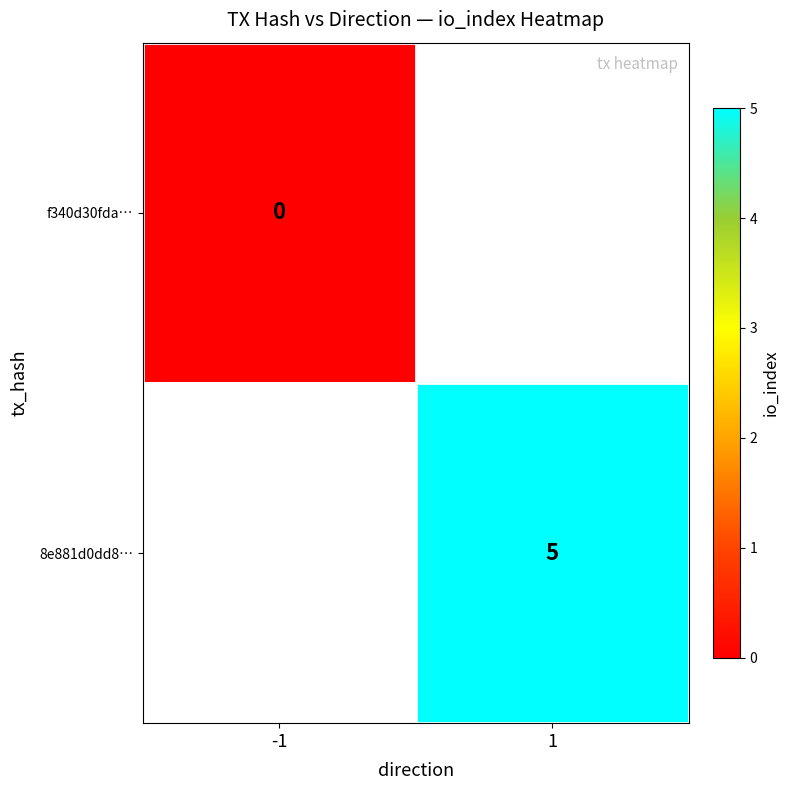

Is the value of 8e881d0dd8… at 1 greater than the value of f340d30fda… at -1?

Yes